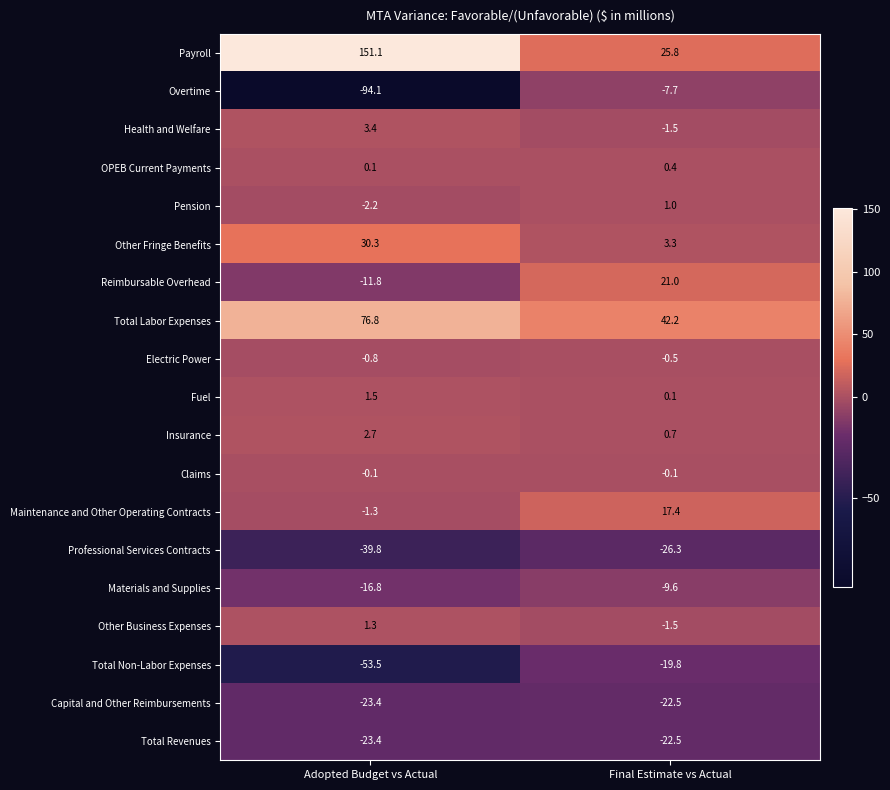

What is the smallest value displayed?

-94.1